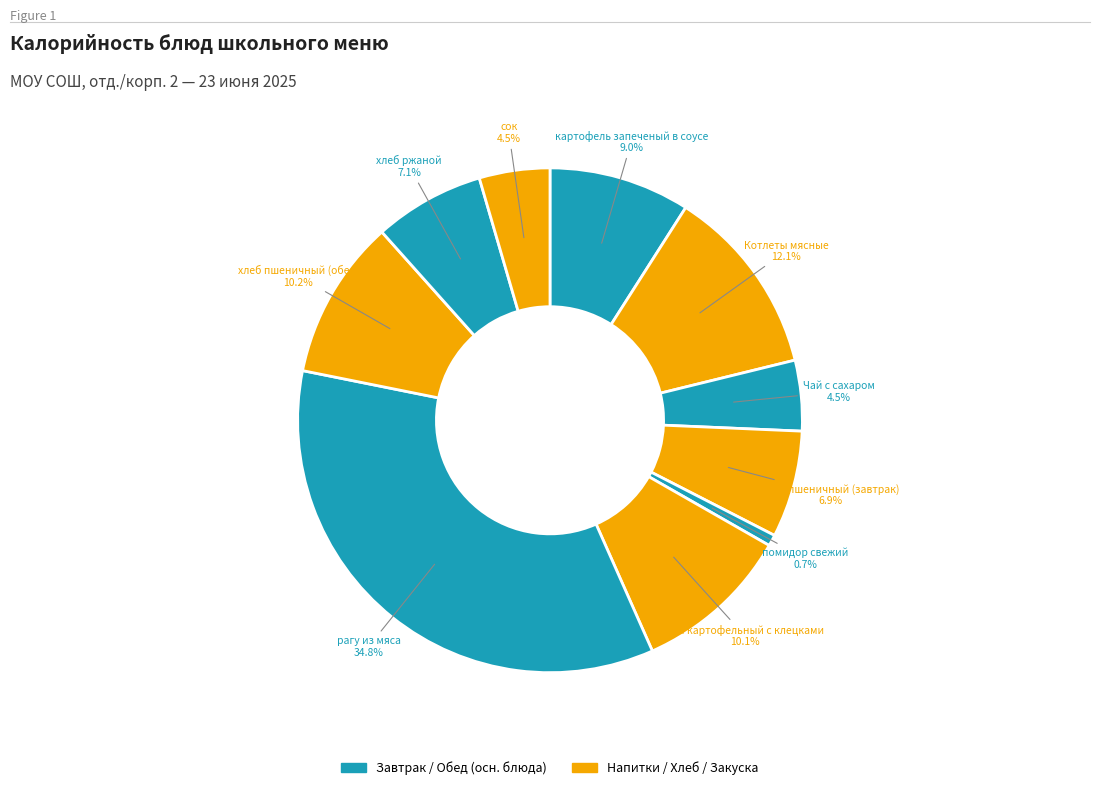

How many segments does this pie chart have?

10